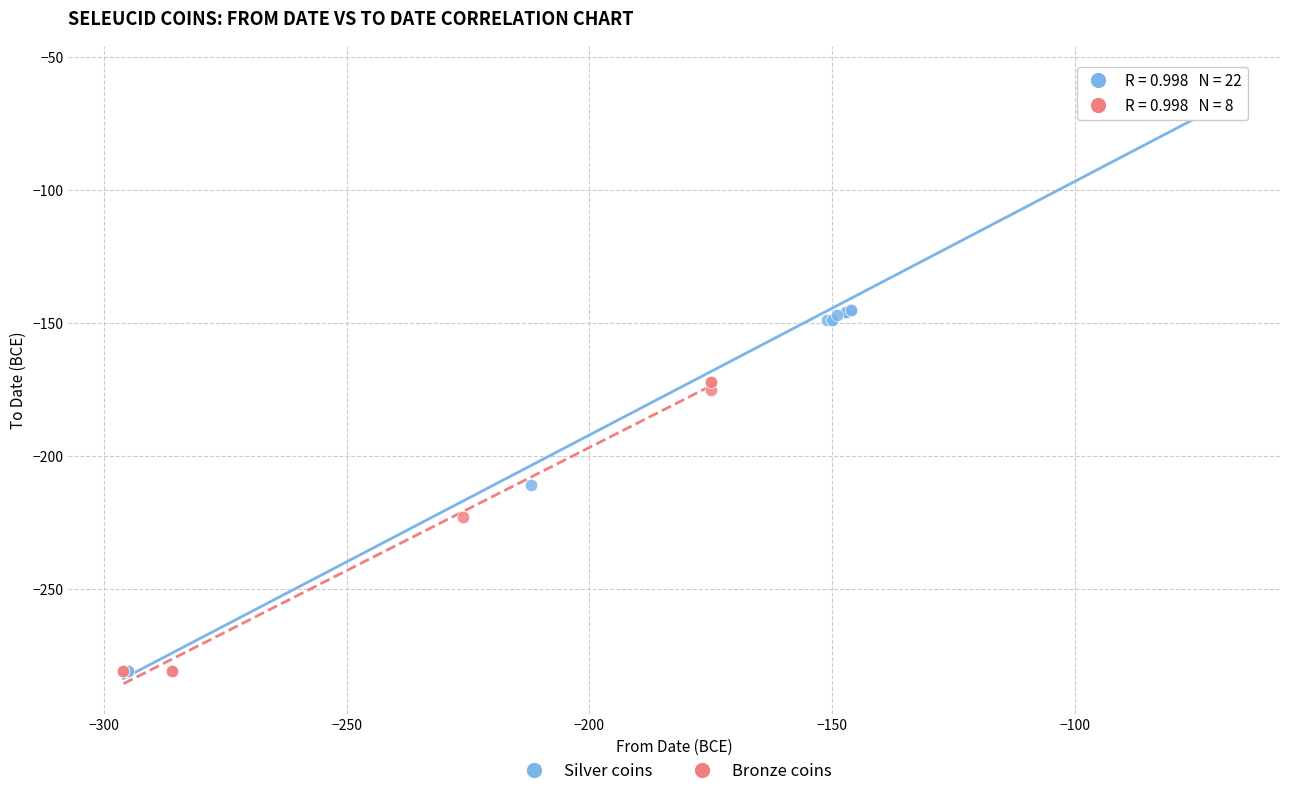

What are all the series names shown in the legend?

Silver coins, Bronze coins